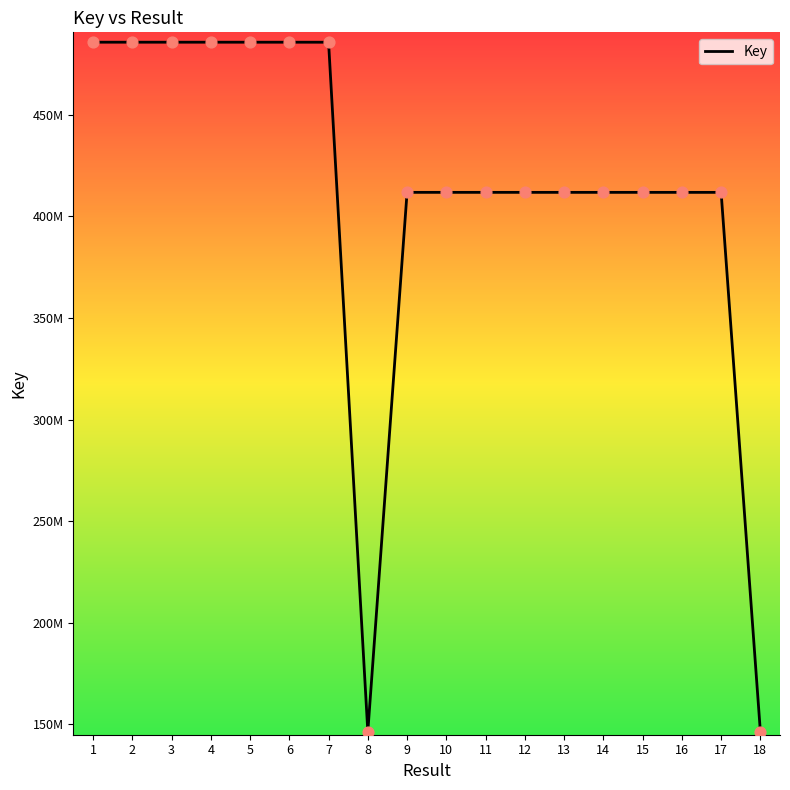

What is the change in value from 7 to 15?

-73896876